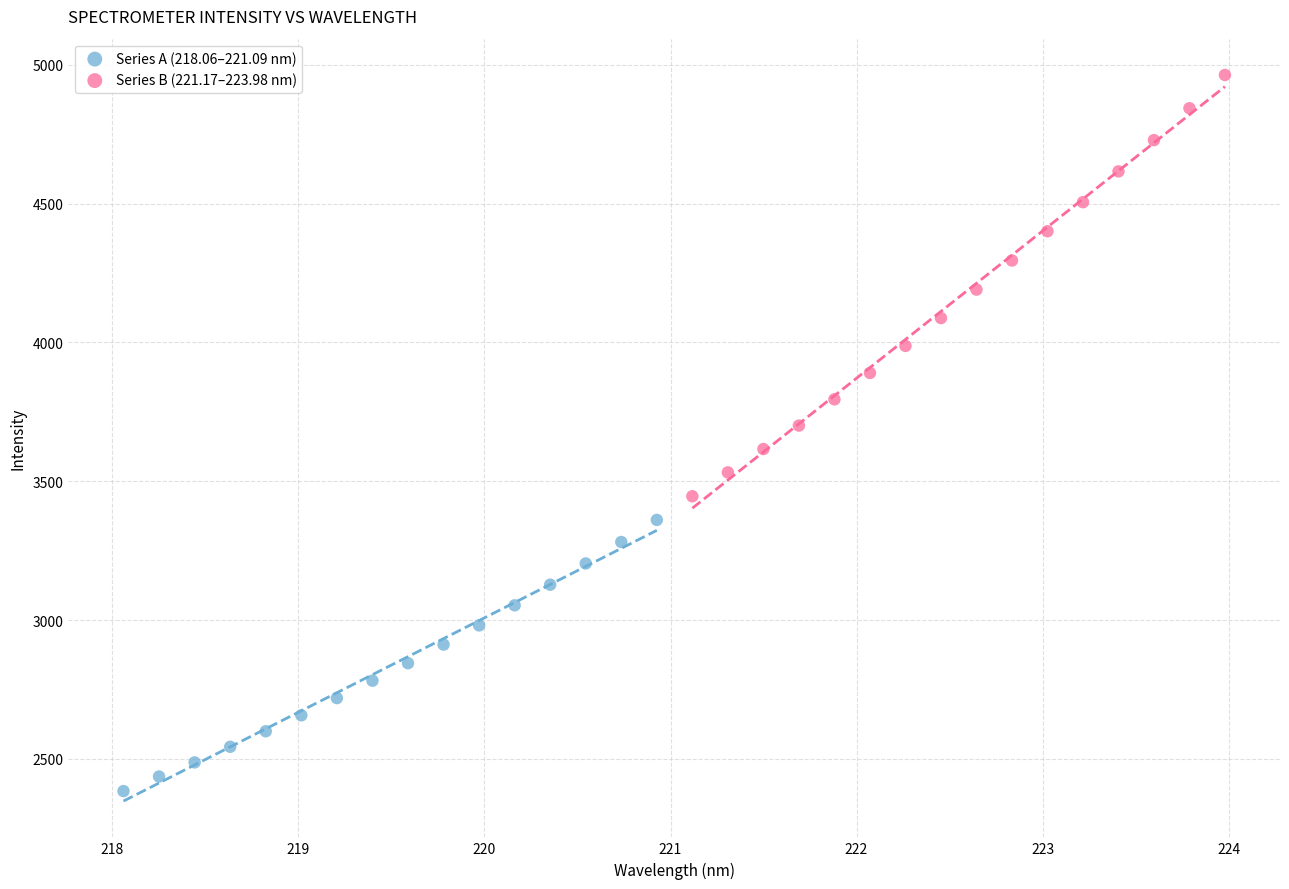

Which series reaches the minimum Y coordinate?

Series A (218.06–221.09 nm)